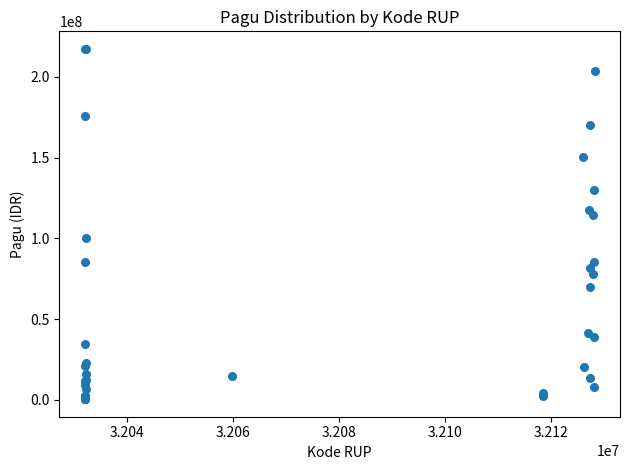

What Y value in the scatter plot is closest to 108830000?

114296000